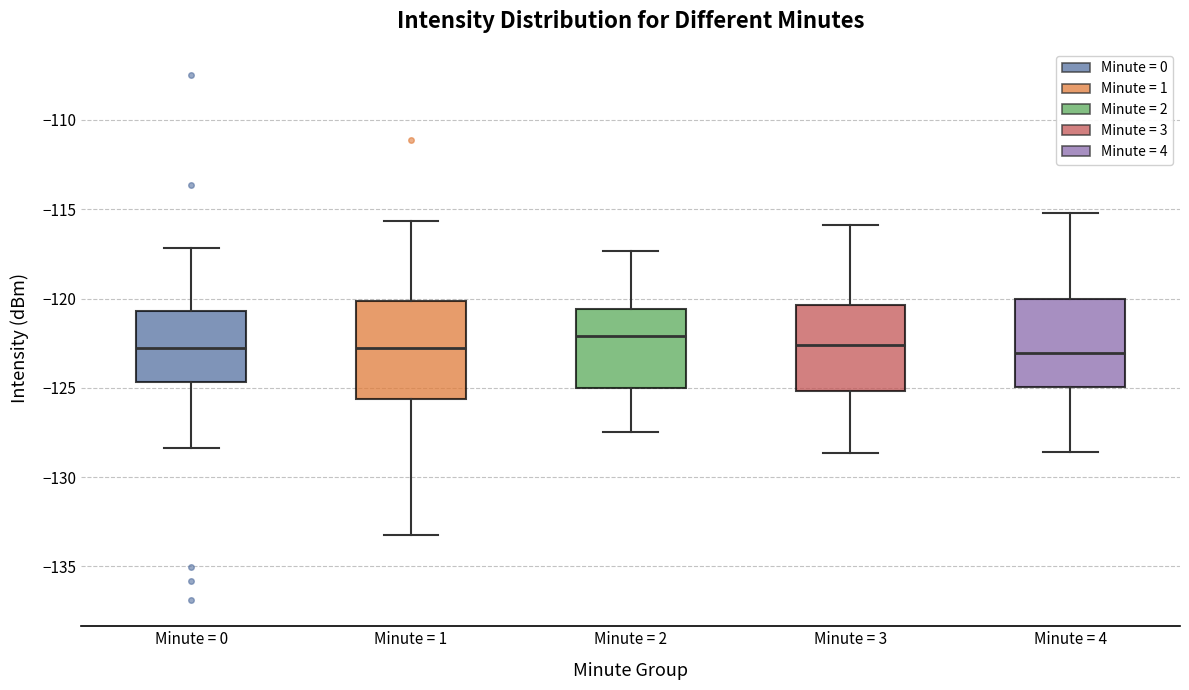

Reading left to right, read every box against the y-axis: the position of its median line, the range the box covers, and the ends of its whiskers. The values are not printed on the chart, so give them approximately, as read against the axis.

Minute = 0: median -123.0, box -124.5 to -120.5, whiskers -128.5 to -117.0
Minute = 1: median -123.0, box -125.5 to -120.0, whiskers -133.0 to -115.5
Minute = 2: median -122.0, box -125.0 to -120.5, whiskers -127.5 to -117.5
Minute = 3: median -122.5, box -125.0 to -120.5, whiskers -128.5 to -116.0
Minute = 4: median -123.0, box -125.0 to -120.0, whiskers -128.5 to -115.0